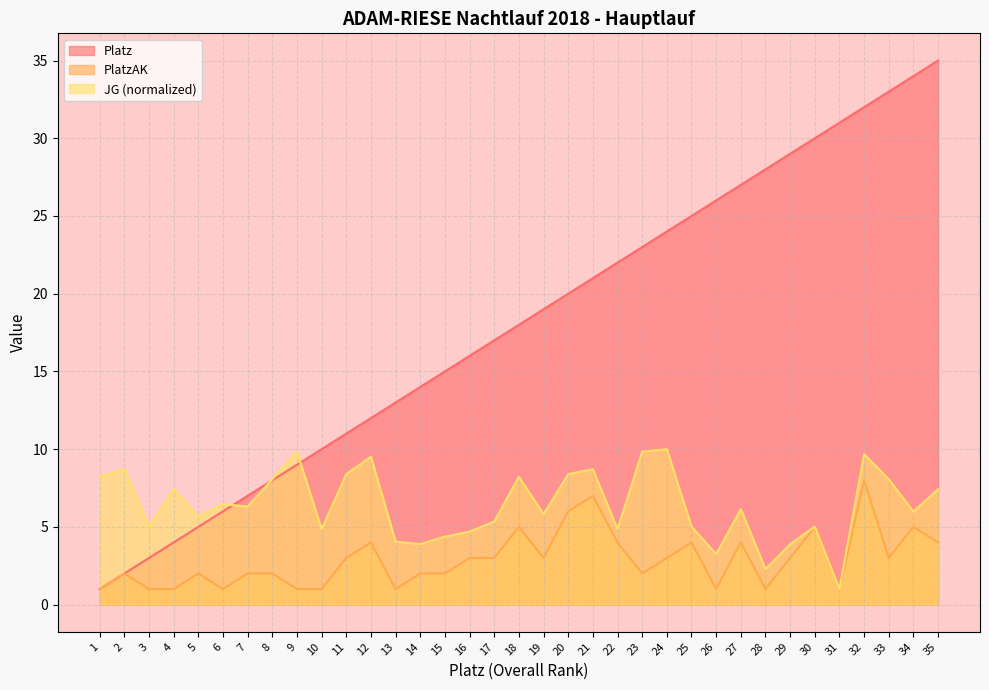

Rank the series by their maximum value, from lowest to highest.

PlatzAK, JG (normalized), Platz